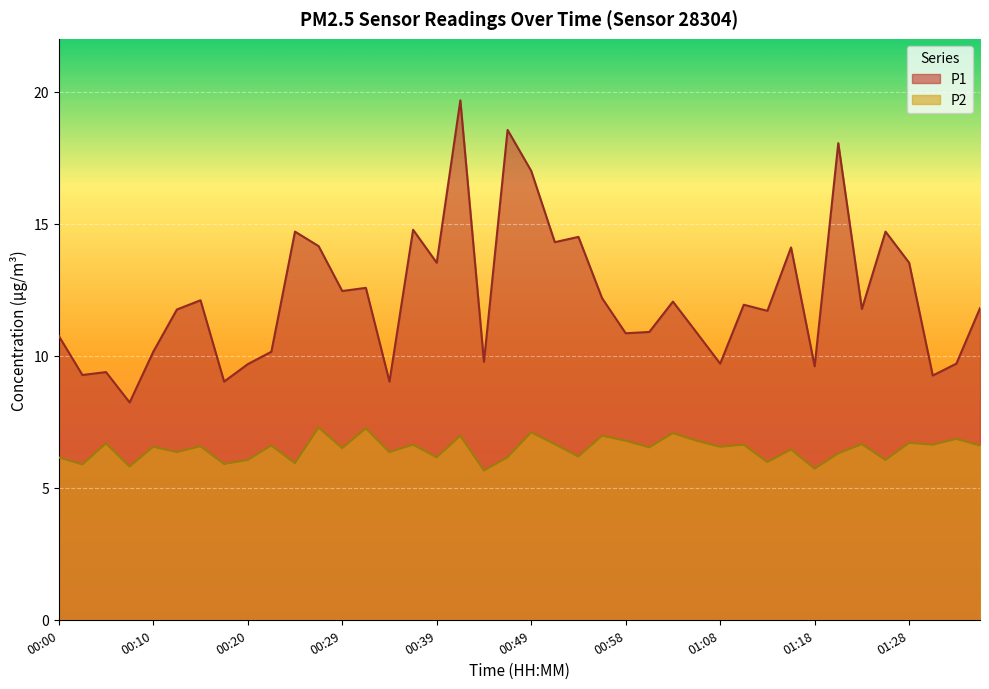

Rank the series at 00:12 from lowest to highest value.

P2, P1